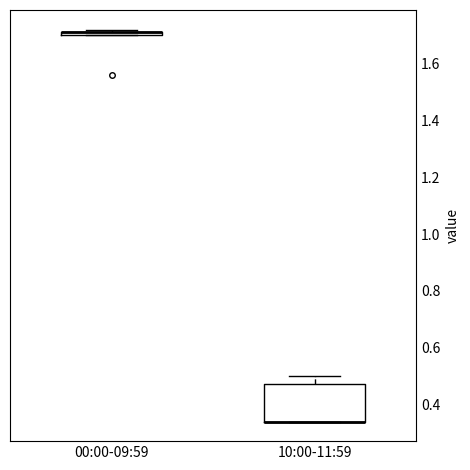

Where is the lower edge of the box for 00:00-09:59 on the y-axis? The values are not printed on the chart, so give them approximately, as read against the axis.

1.70